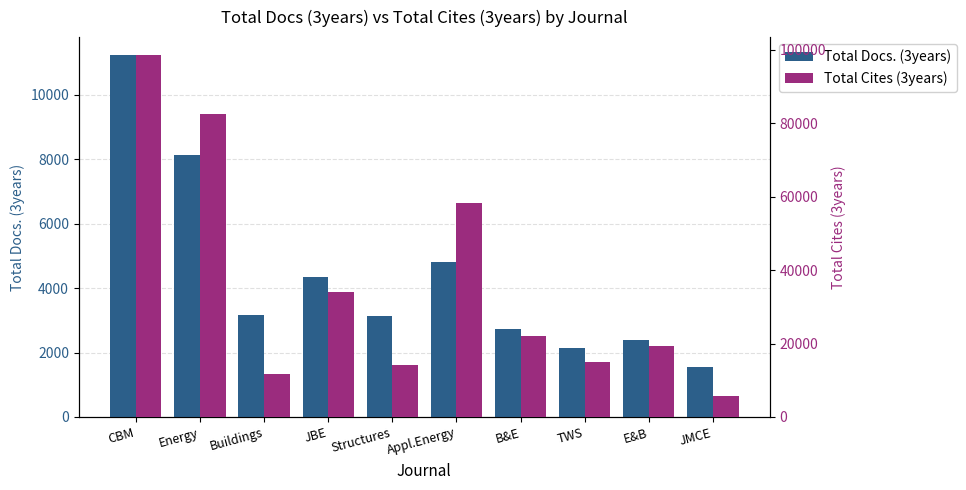

How many series are shown in this chart?

2